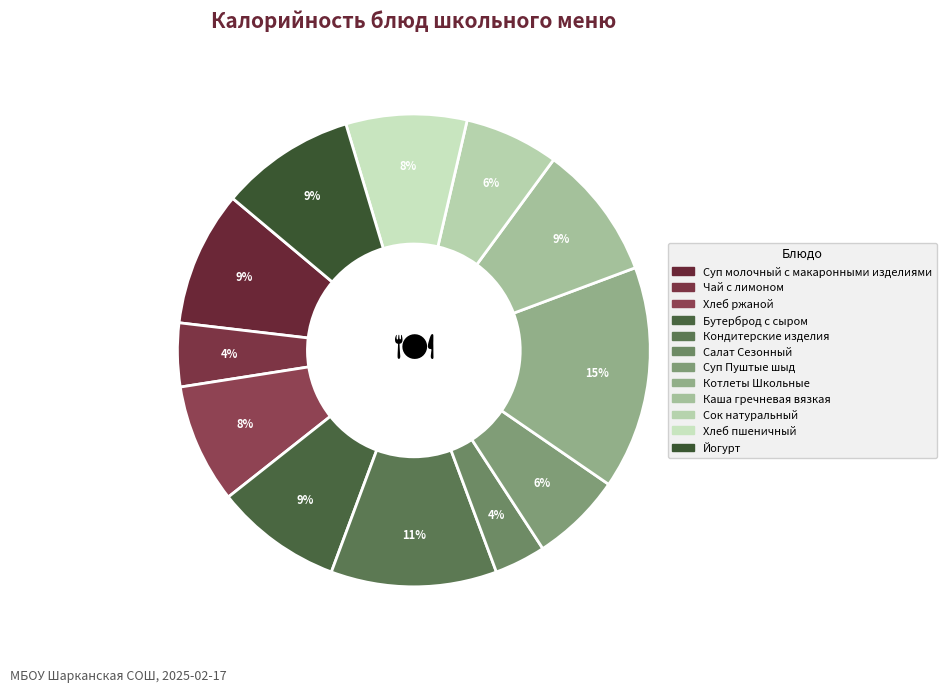

Count the number of slices in the pie.

12